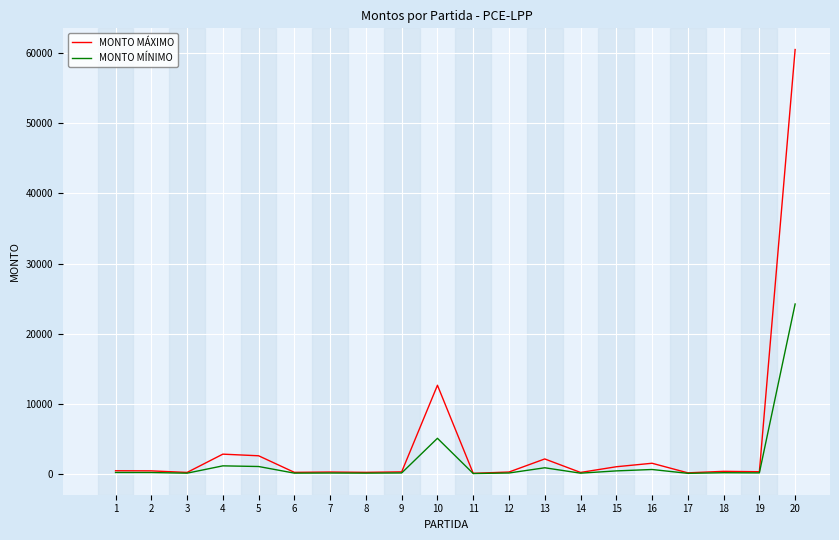

Which series has the largest range (max minus min)?

MONTO MÁXIMO